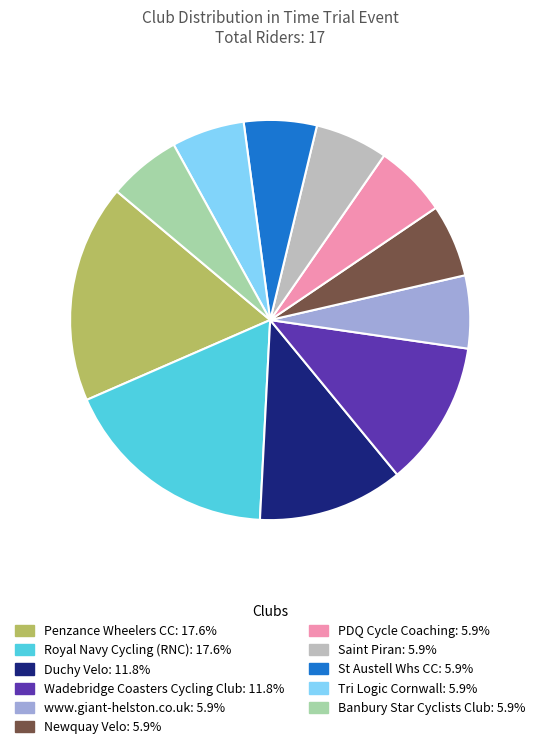

Is there a majority slice in this chart?

No